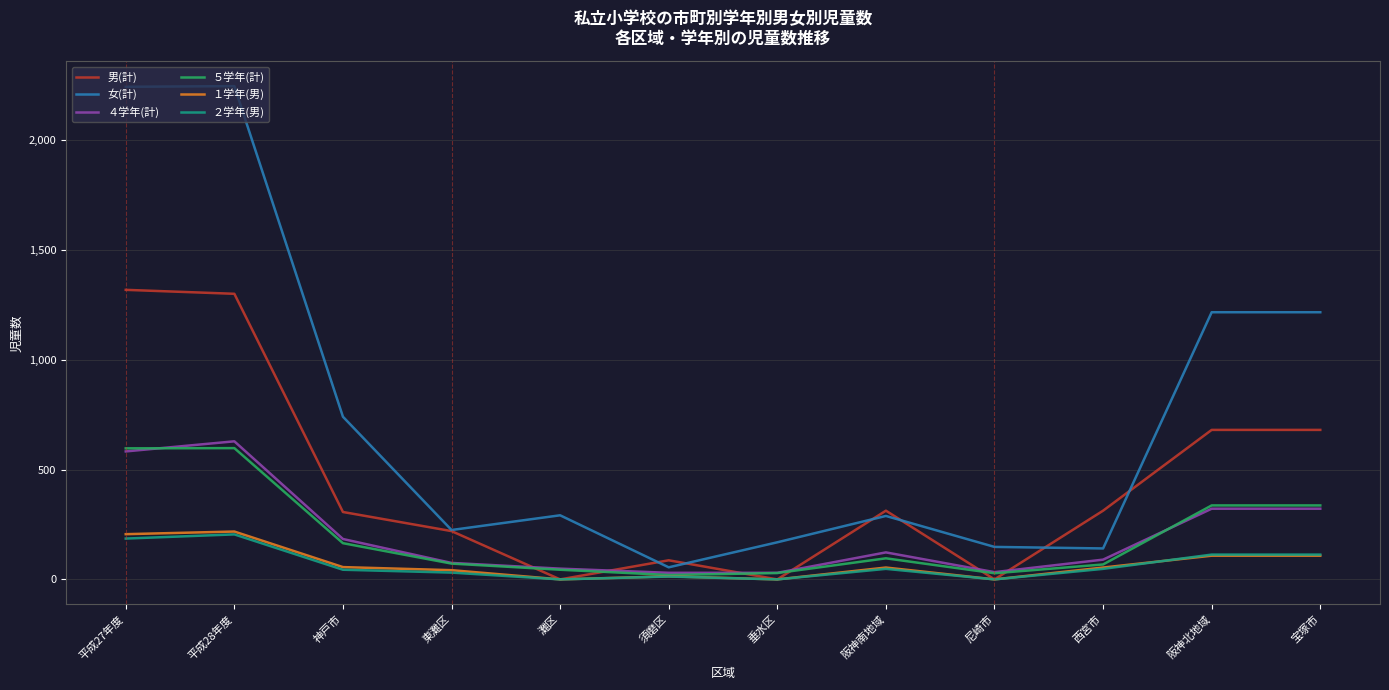

True or false: 女(計) and ５学年(計) cross at least once.

False